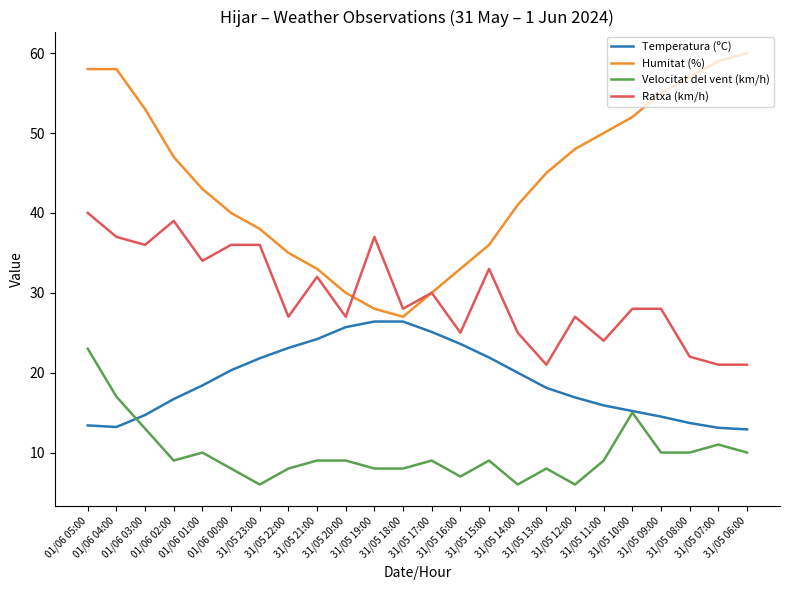

At how many categories does at least one series exceed 32?

21